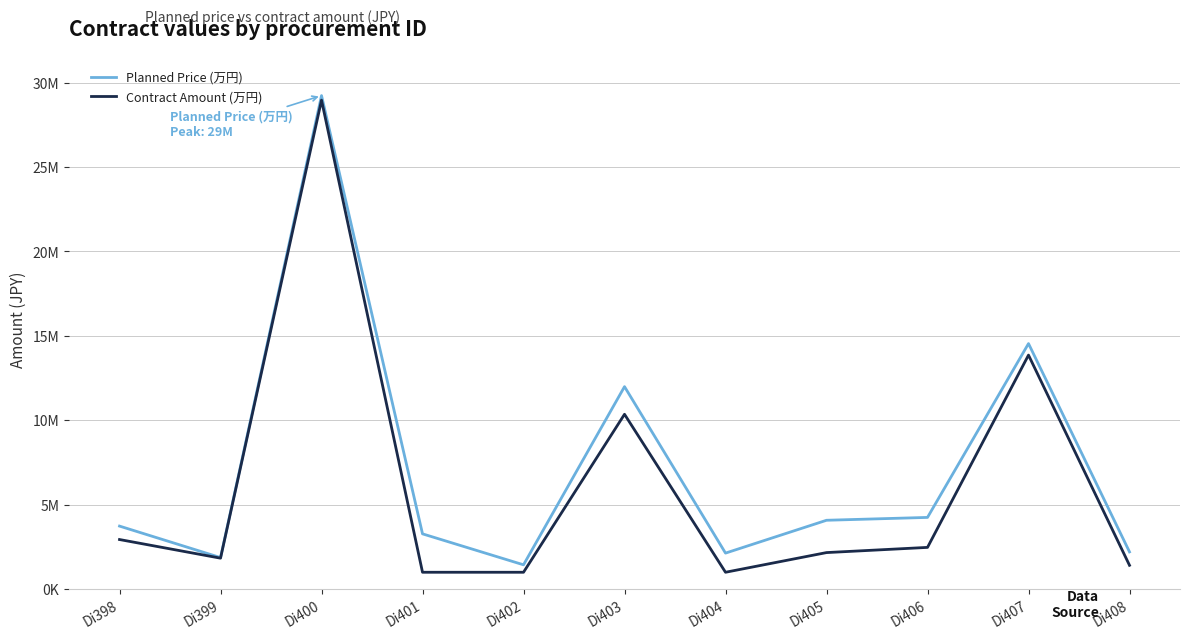

True or false: Planned Price (万円) has a value of 1431430 at Di402.

True